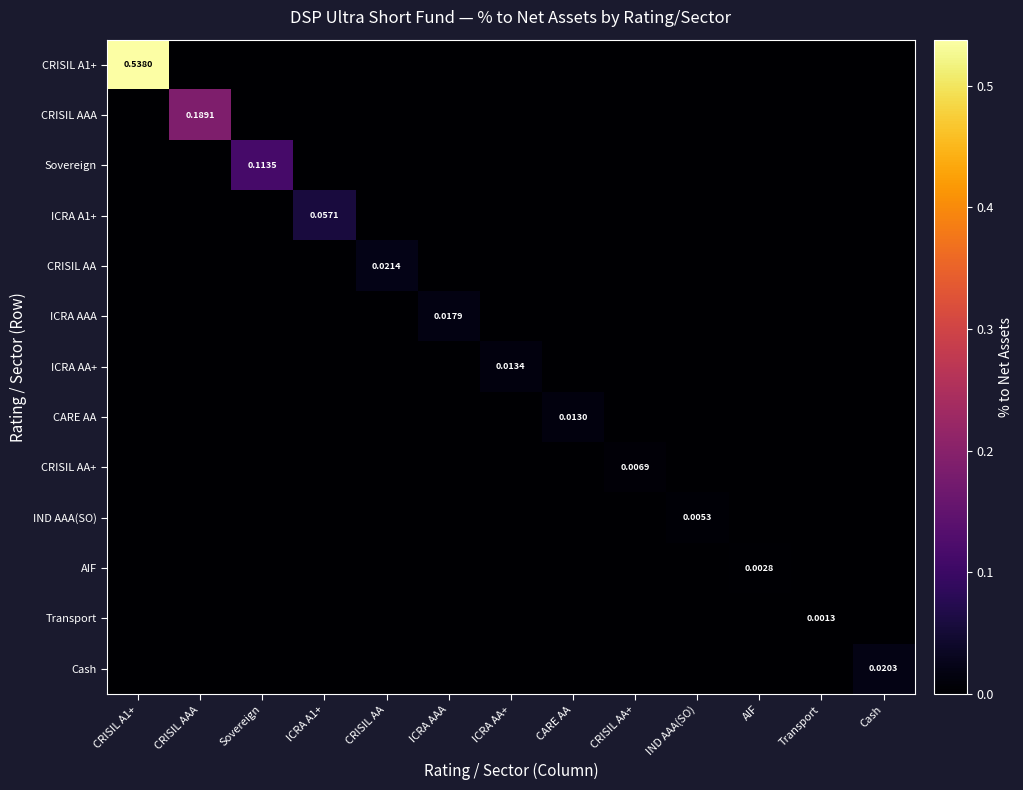

Between AIF and Cash, which series saw the biggest shift?

Cash